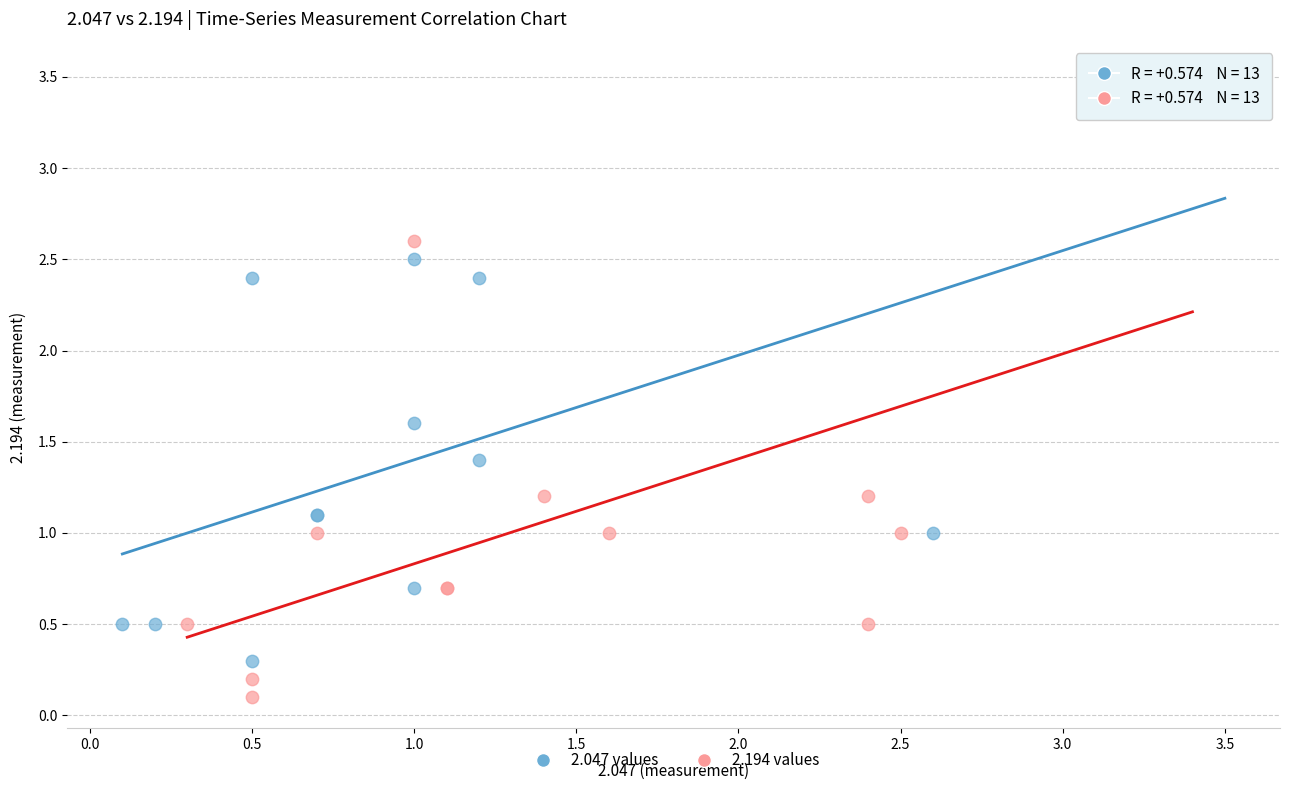

Which series has the widest spread of Y values?

2.194 values